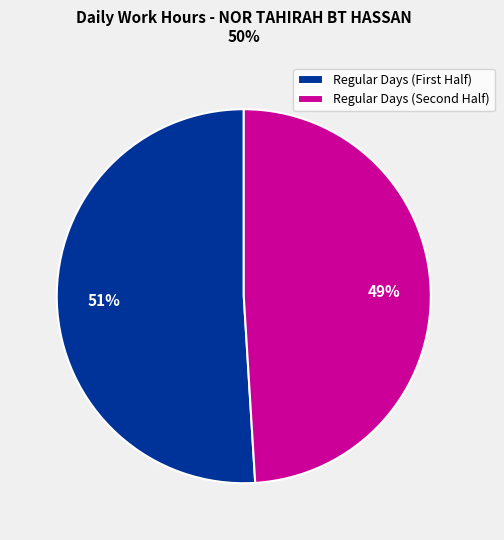

Is there a majority slice in this chart?

Yes